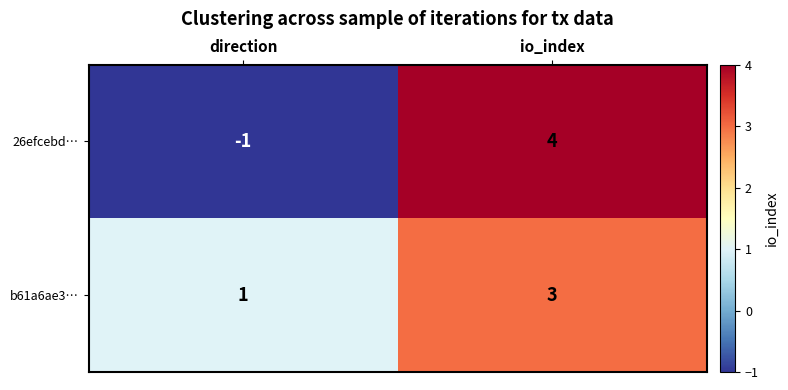

Which series has the largest range (max minus min)?

26efcebd…